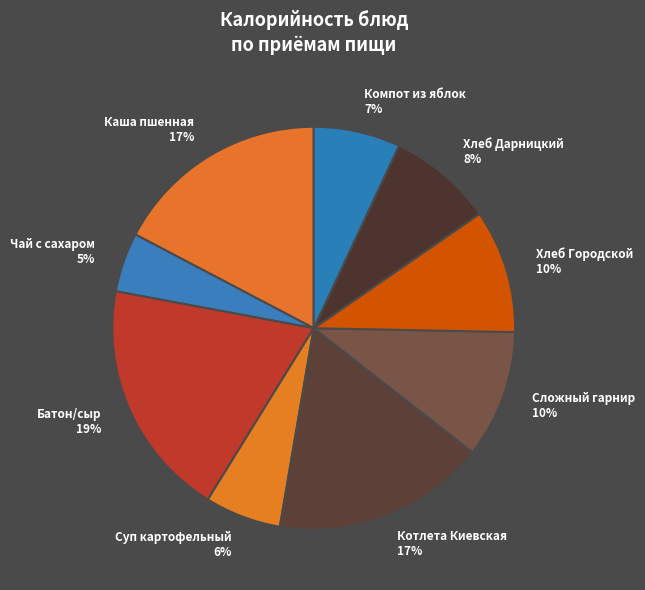

Which slice is the largest?

Батон/сыр